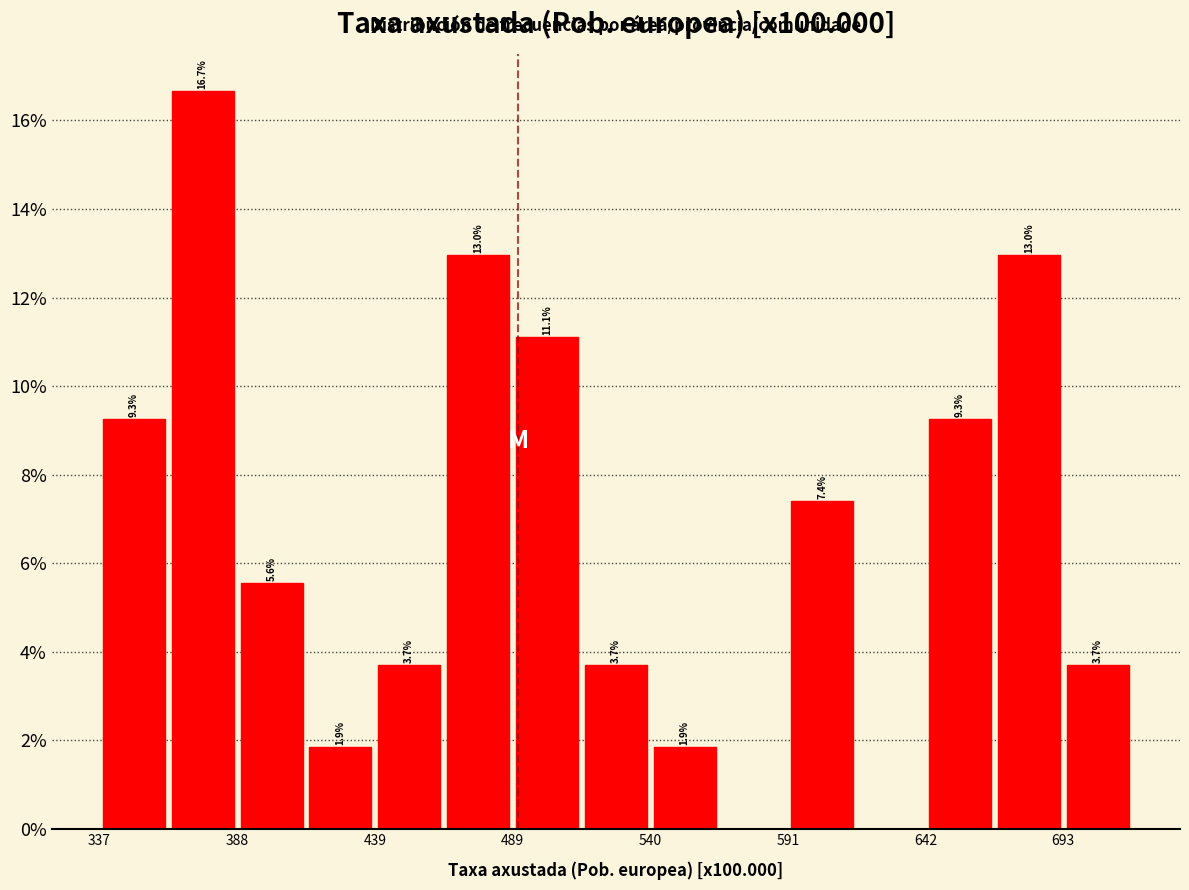

Around what value on the x-axis is the tallest bar? Give the approximate position of its centre, as read against the axis.

380